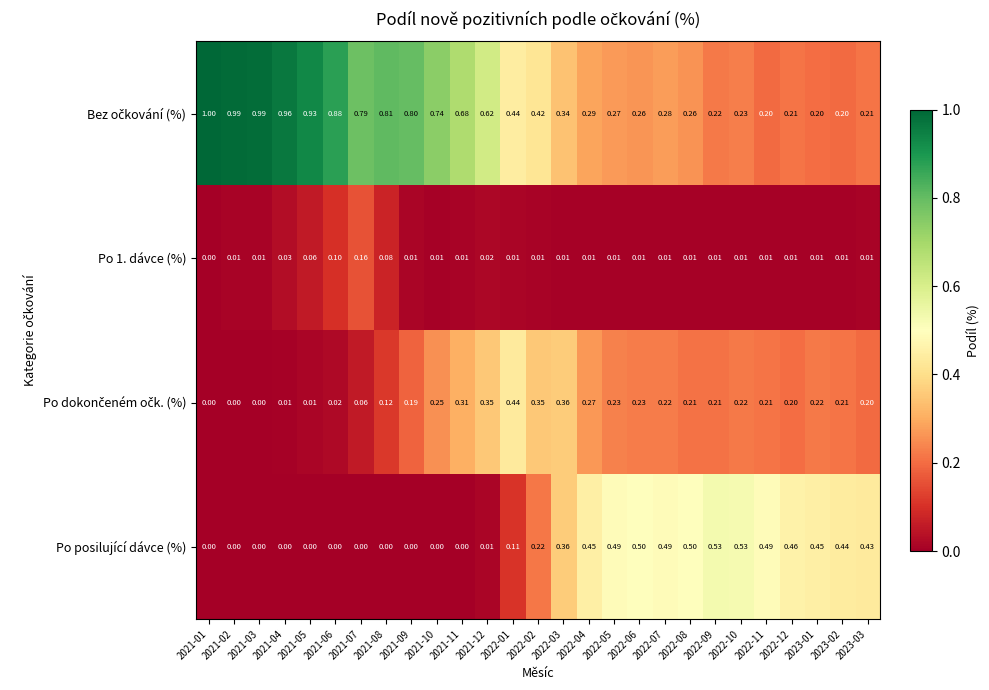

Which series changed the most between 2022-11 and 2023-03?

Po posilující dávce (%)